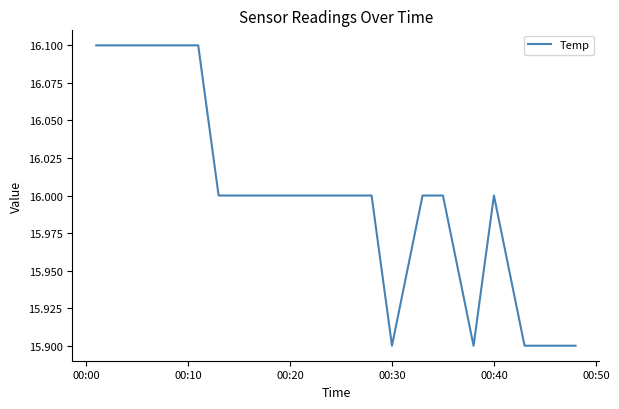

How many values are between 16 and 17?

15